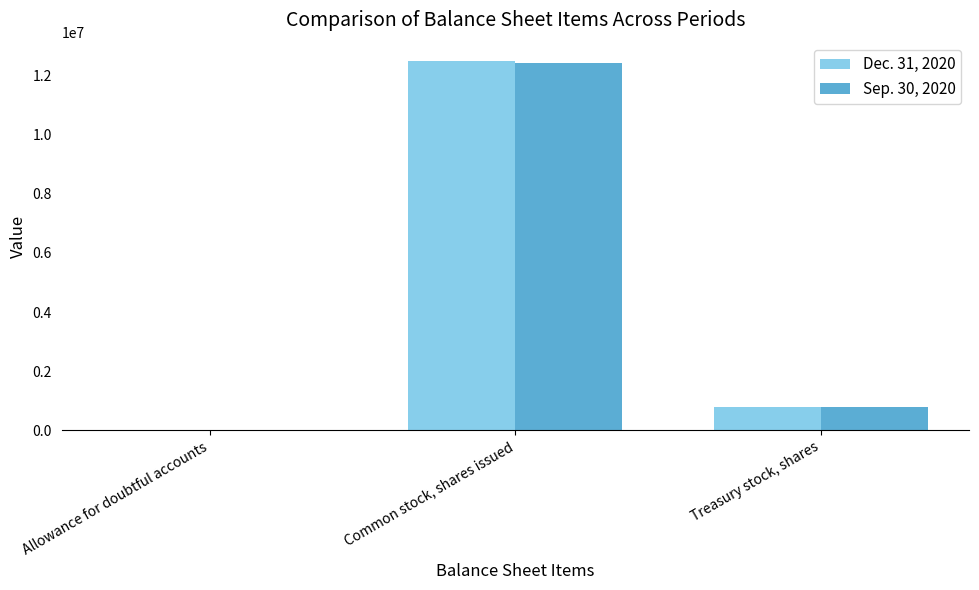

What is the approximate value of Sep. 30, 2020 at Allowance for doubtful accounts, to the nearest 50?

500